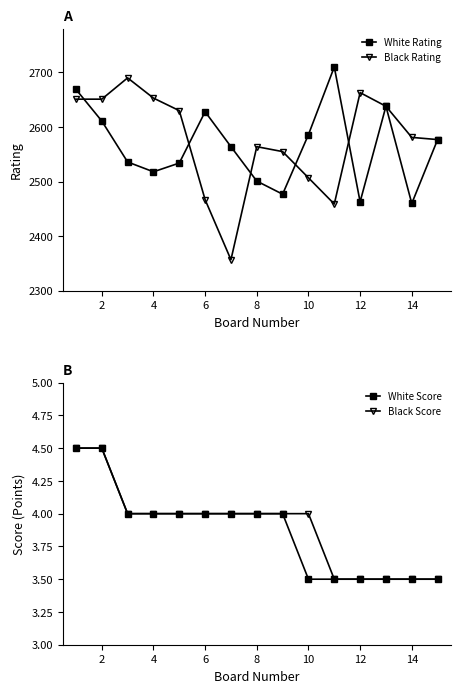

Which series changed the most between 6 and 10?

Black Rating